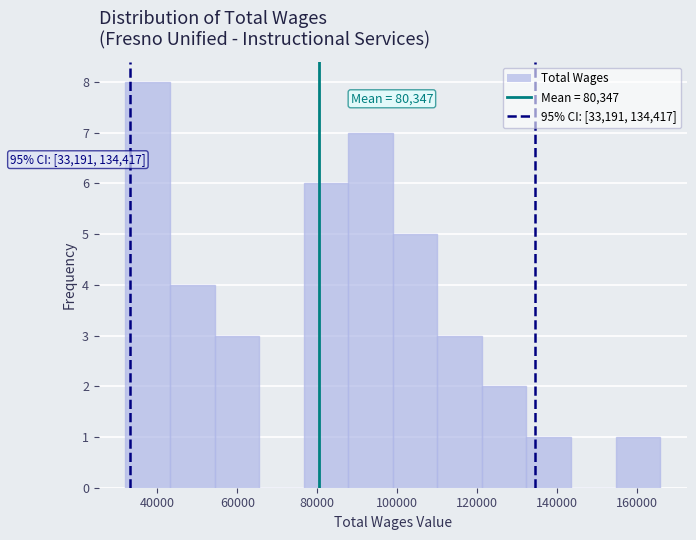

Which range on the x-axis has the tallest bar?

32000 to 44000